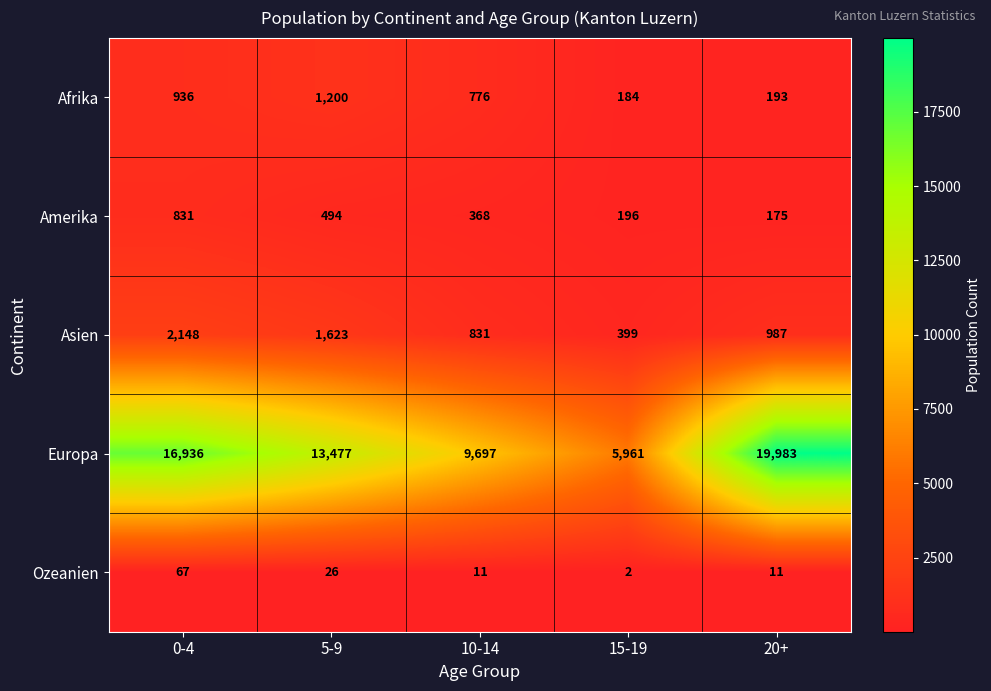

At which category is the sum across all series the highest?

20+